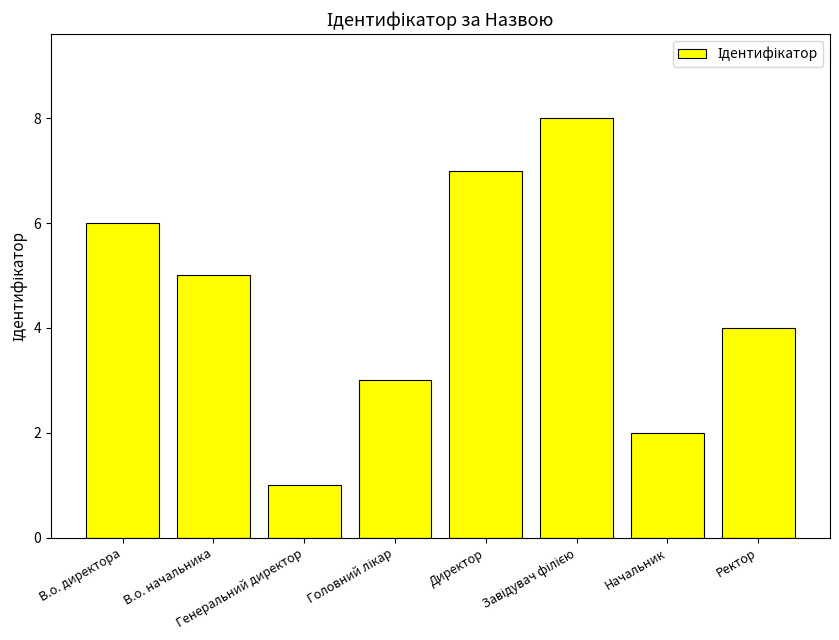

Count the number of data series in this chart.

1